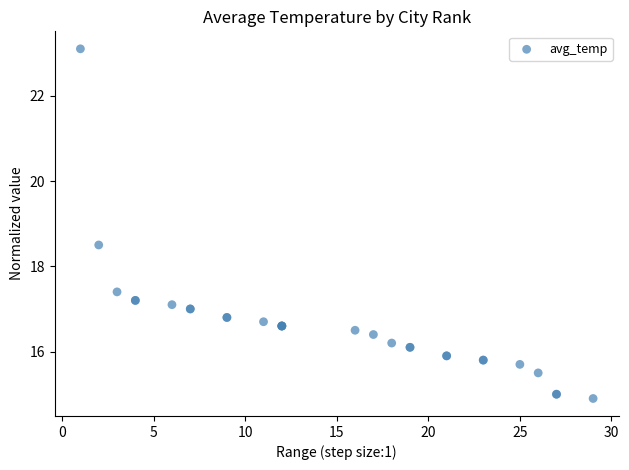

What Y value in the scatter plot is closest to 19?

18.5